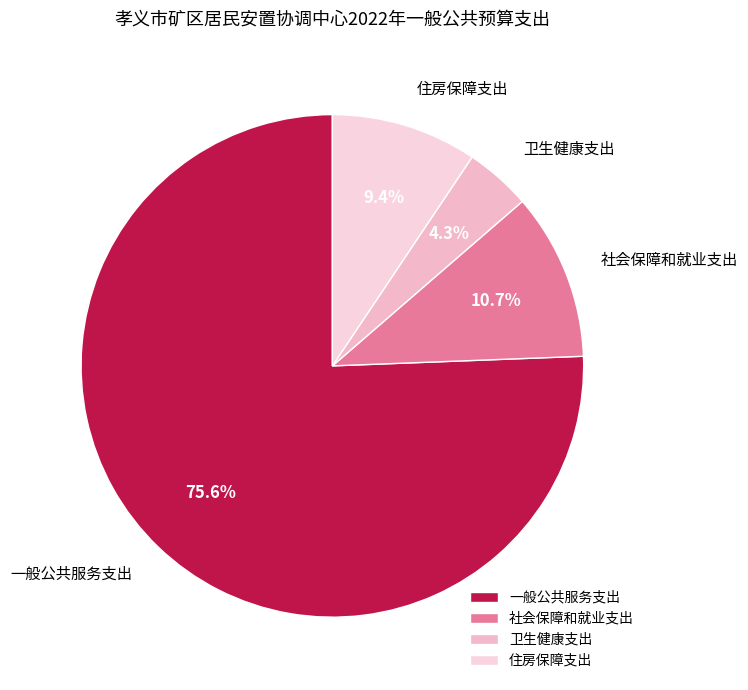

How many segments does this pie chart have?

4